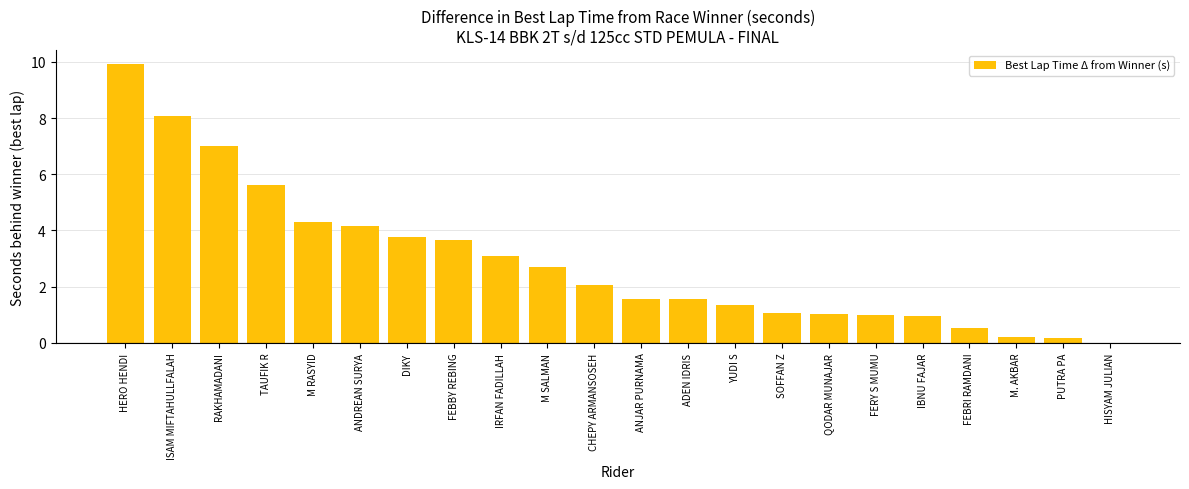

True or false: the data shows 4.3 at M RASYID.

True